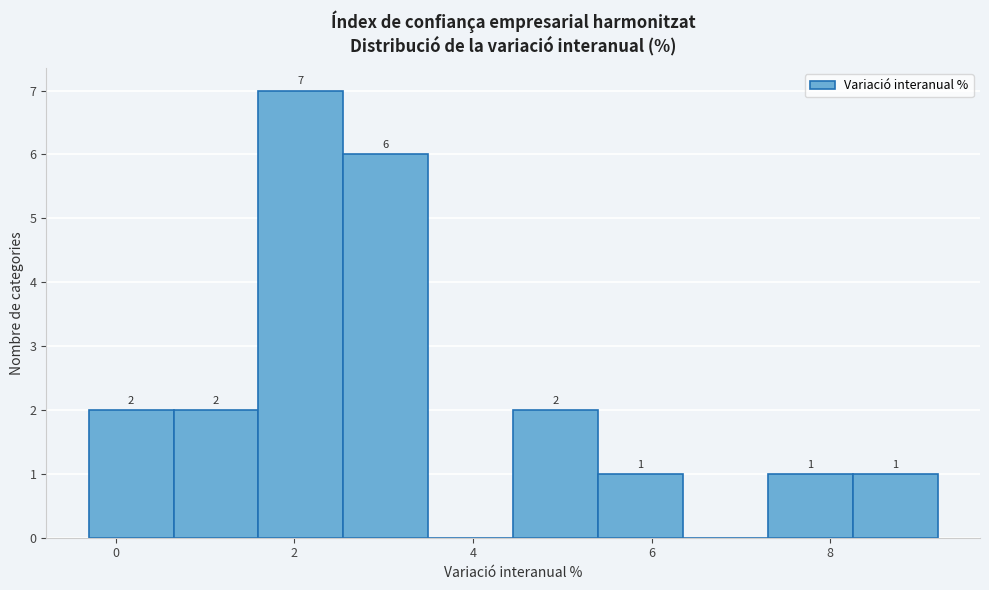

Over which range of the x-axis is the bar tallest?

1.60 to 2.55